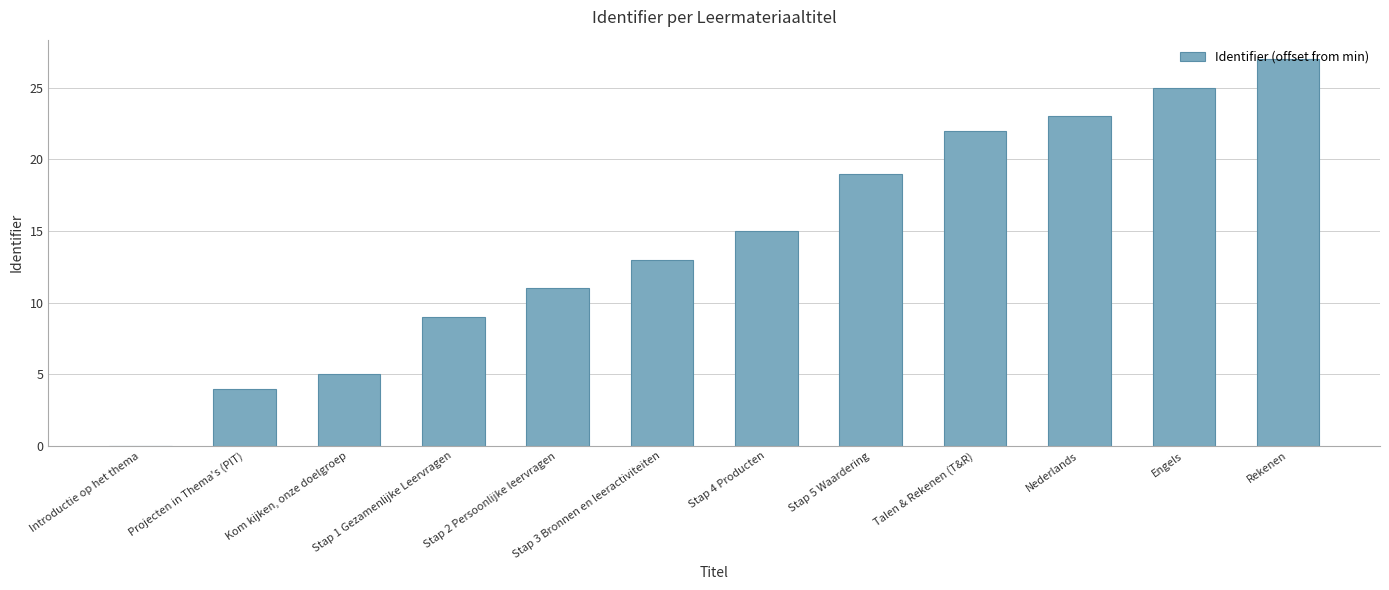

Which category has the highest value across all series?

Rekenen